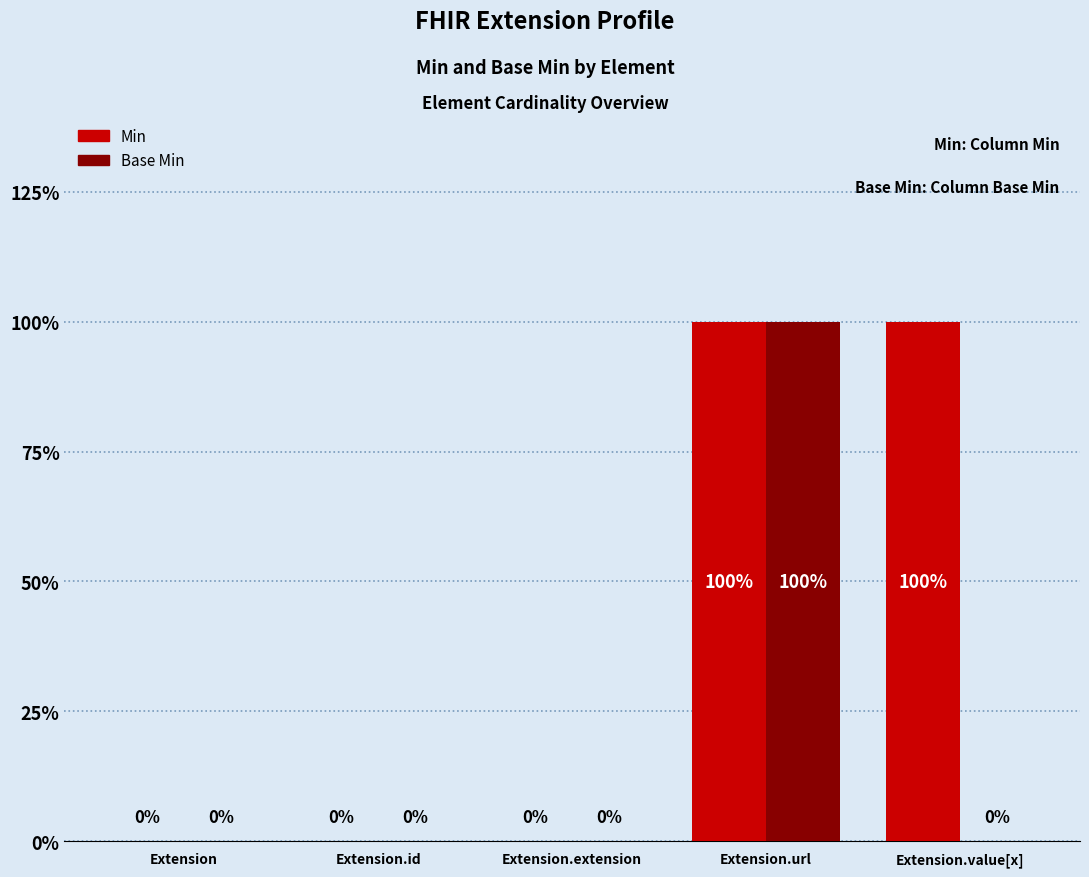

Is it true that Base Min equals -1 at Extension.value[x]?

False